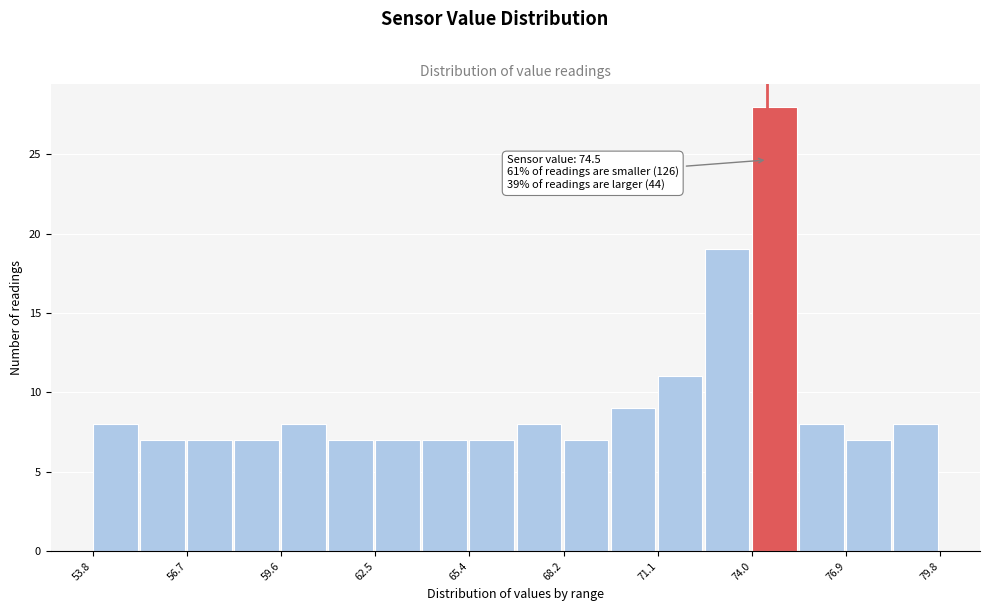

Around what value on the x-axis is the tallest bar? Give the approximate position of its centre, as read against the axis.

74.5